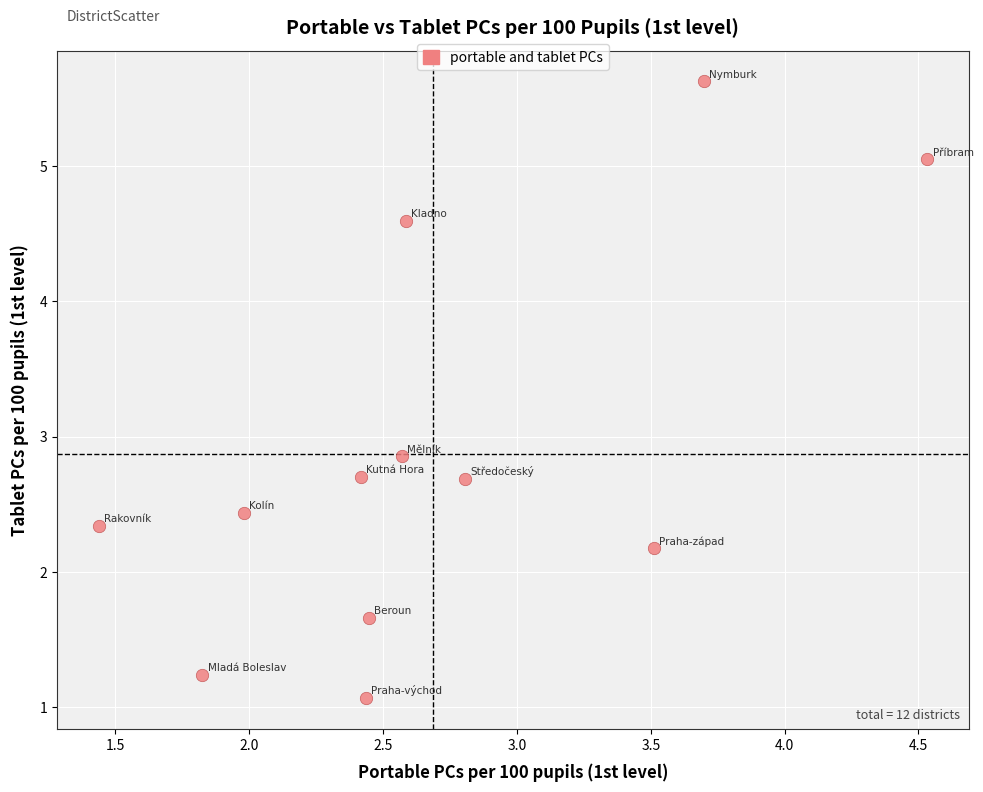

What is the range of Y values (max minus min)?

4.6